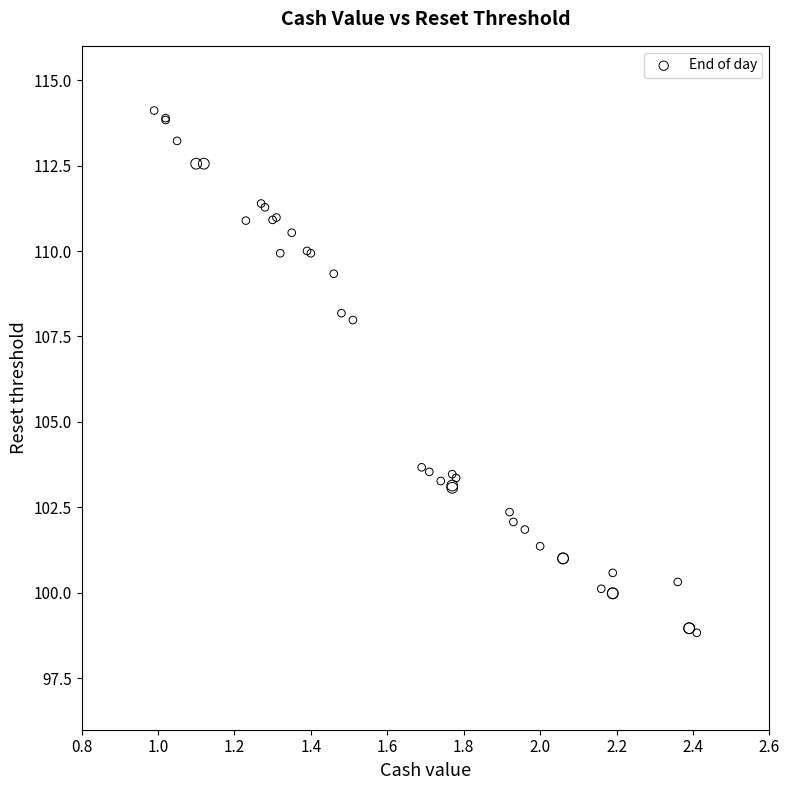

What Y value in the scatter plot is closest to 106?

108.0